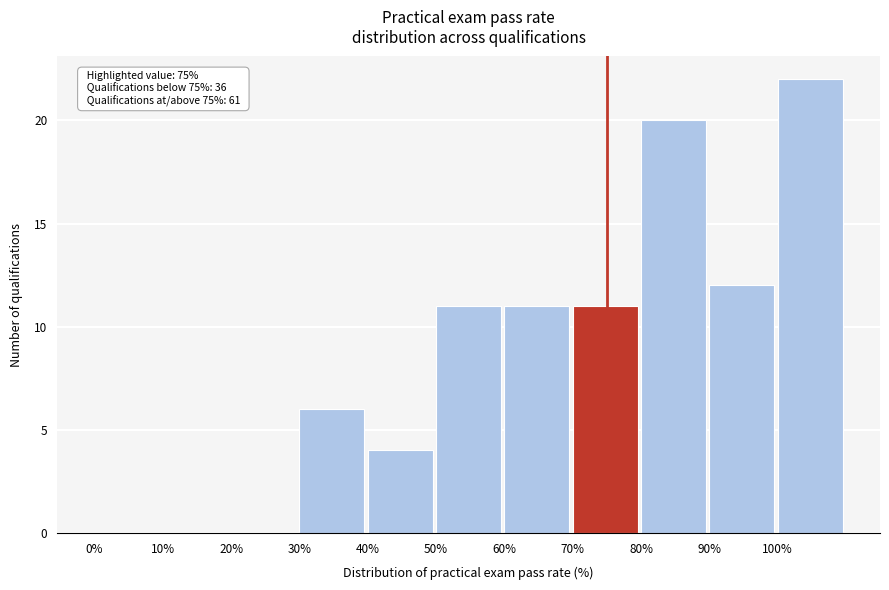

Over which range of the x-axis is the bar tallest?

100 to 110